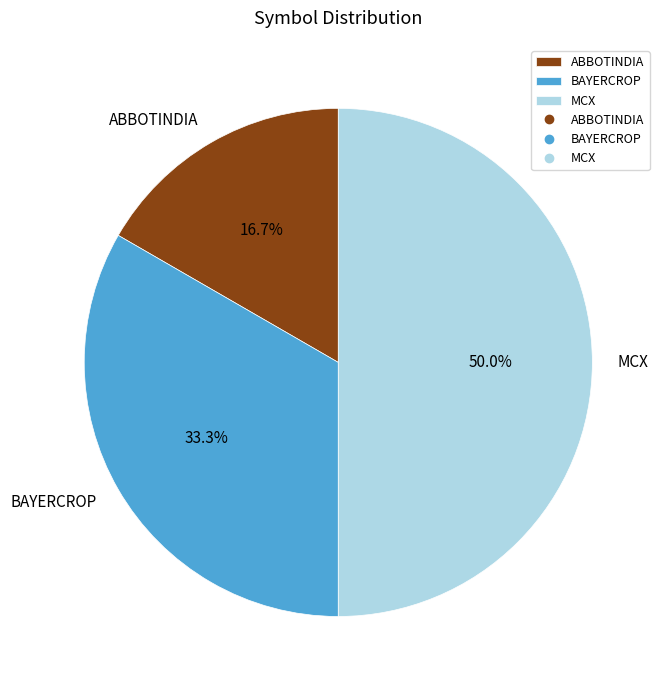

To the nearest percent, what percentage of the pie is BAYERCROP?

33%